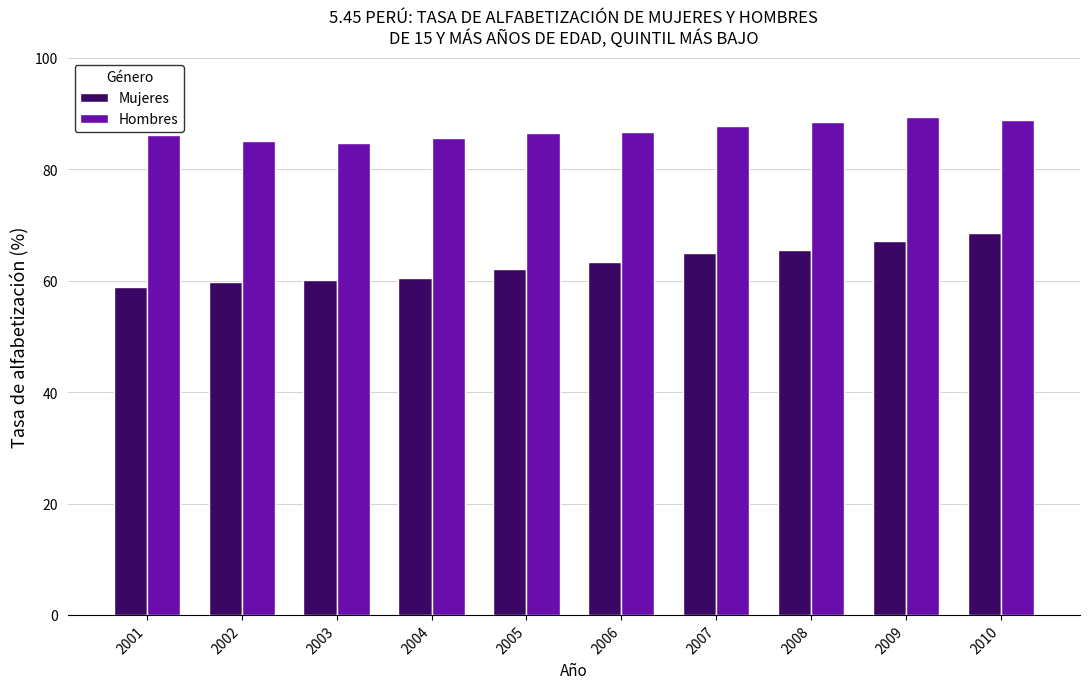

Which series changed the most between 2002 and 2010?

Mujeres